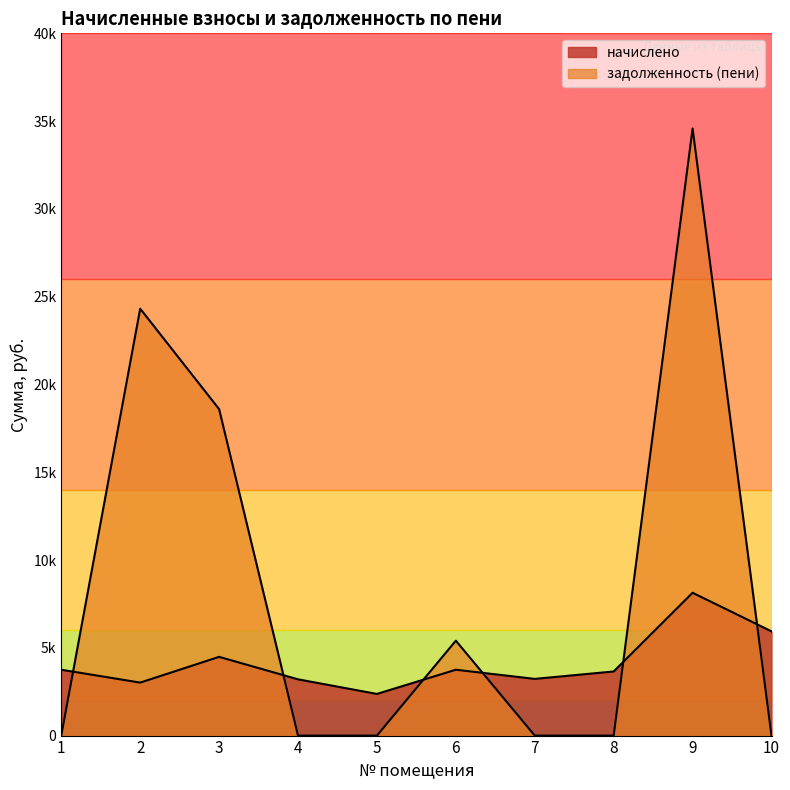

What value does the начислено series have at 2?

3018.1